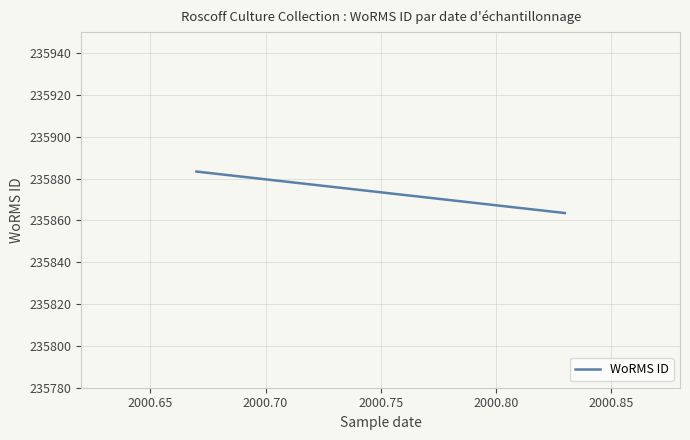

What is the sum of all values?

471746.8